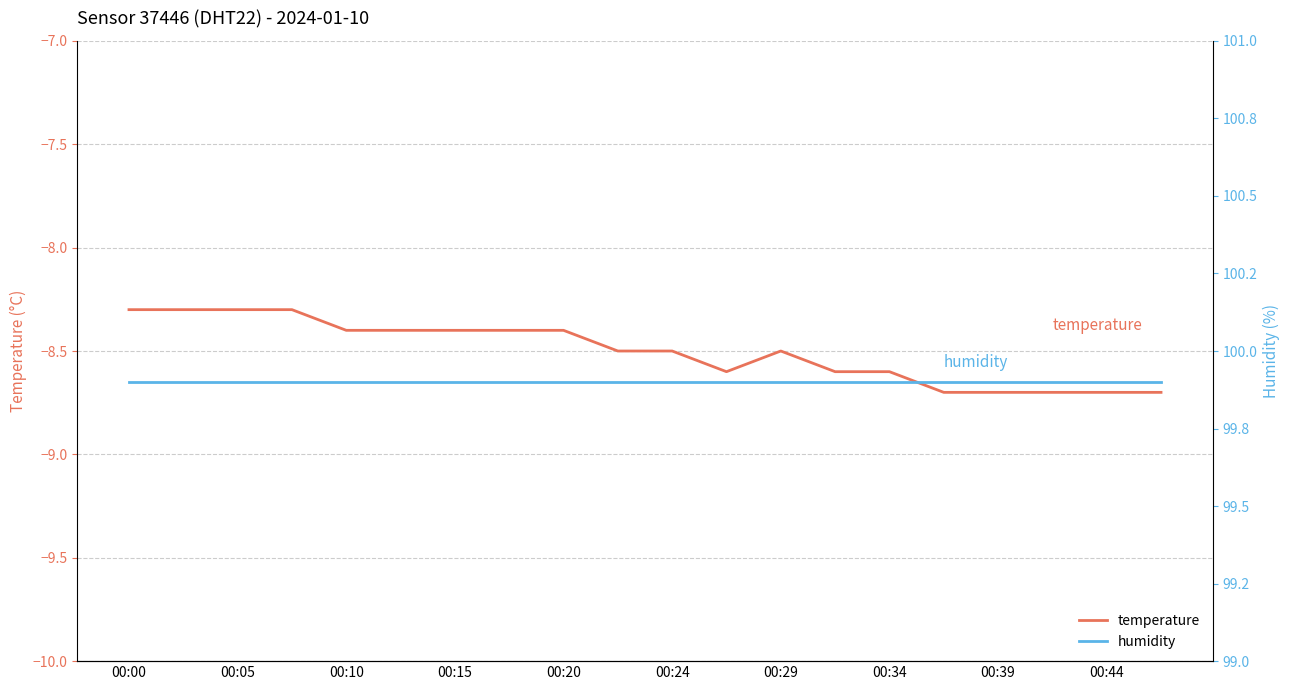

Reading left to right, transcribe all the data shown in this chart.

temperature: -8.3	-8.3	-8.3	-8.3	-8.4	-8.4	-8.4	-8.4	-8.4	-8.5	-8.5	-8.6	-8.5	-8.6	-8.6	-8.7	-8.7	-8.7	-8.7	-8.7
humidity: 99.9	99.9	99.9	99.9	99.9	99.9	99.9	99.9	99.9	99.9	99.9	99.9	99.9	99.9	99.9	99.9	99.9	99.9	99.9	99.9